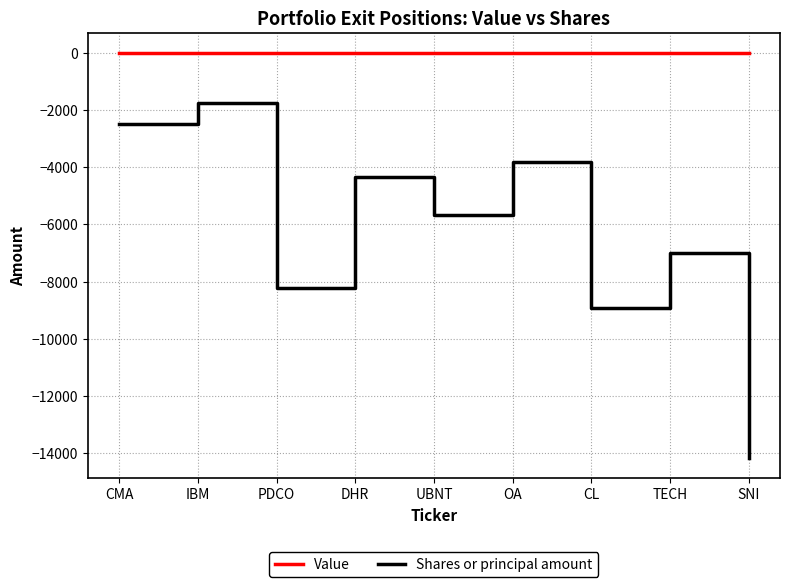

Reading left to right, extract all data points from this chart.

Value: 0	0	0	0	0	0	0	0	0
Shares or principal amount: -2500	-1740	-8231	-4348	-5684	-3800	-8924	-7004	-14177